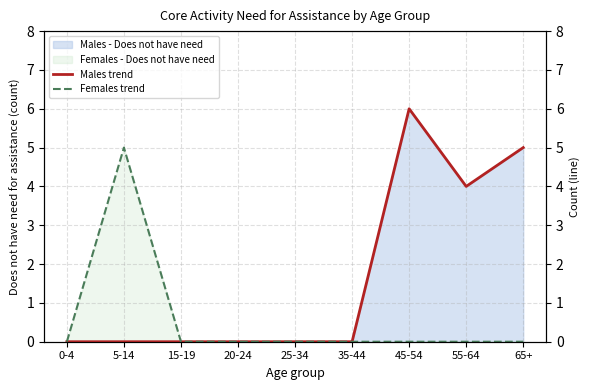

How many lines are shown in the chart?

2